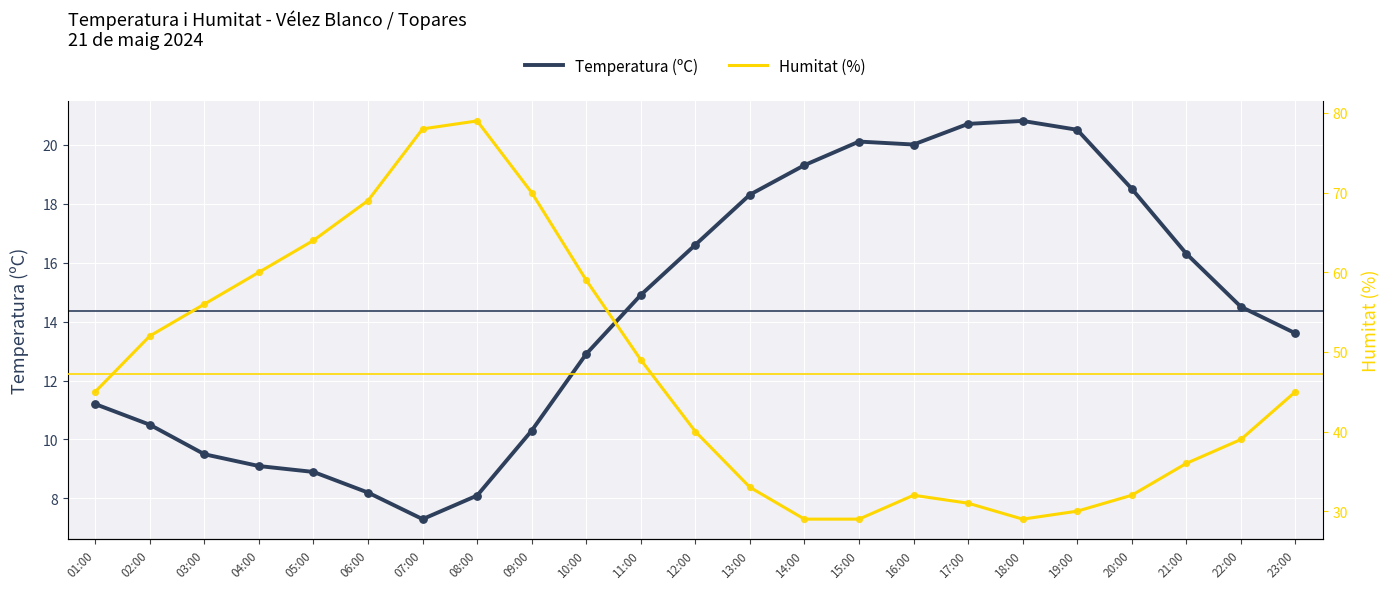

Which series has the widest spread of Y values?

Humitat (%)